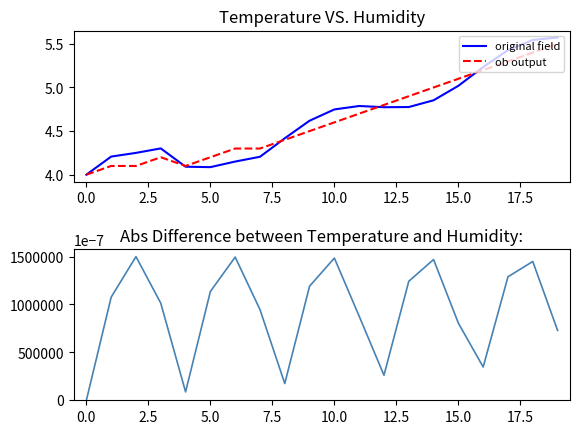

Rank the series at 12 from lowest to highest value.

abs difference, original field, ob output